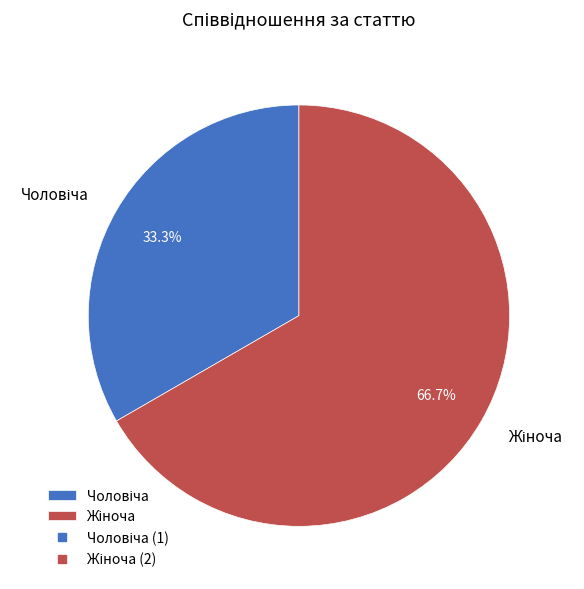

Does any single category account for the majority?

Yes